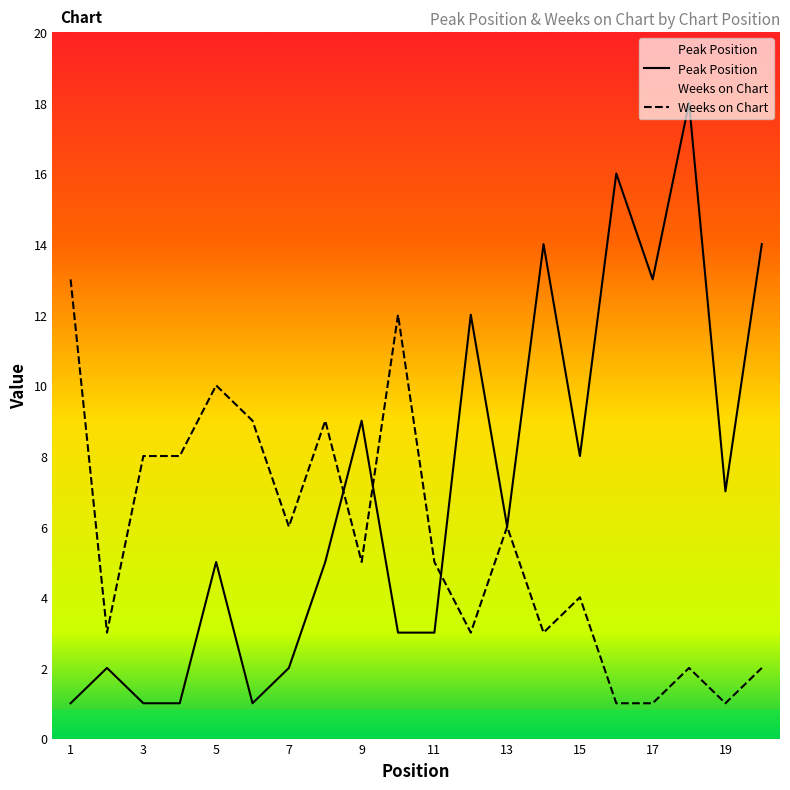

What is the highest value of the Peak Position series?

18